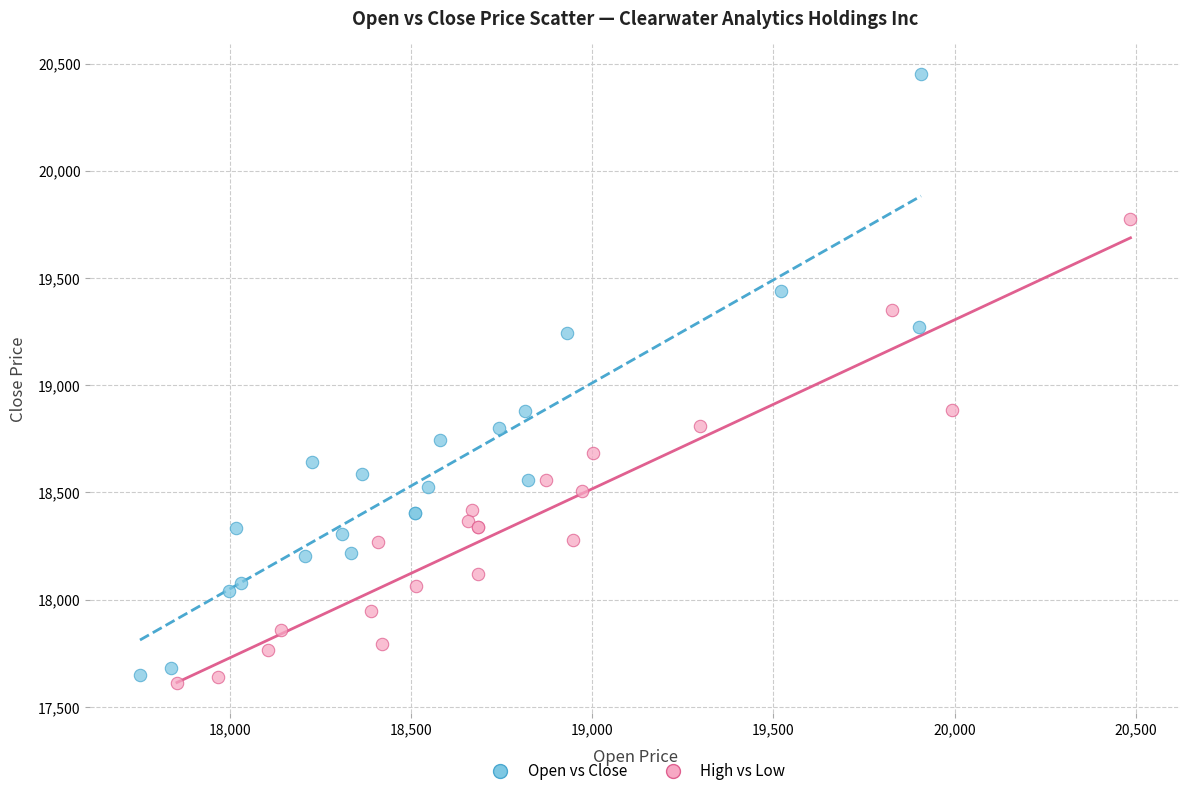

What are all the series names shown in the legend?

Open vs Close, High vs Low